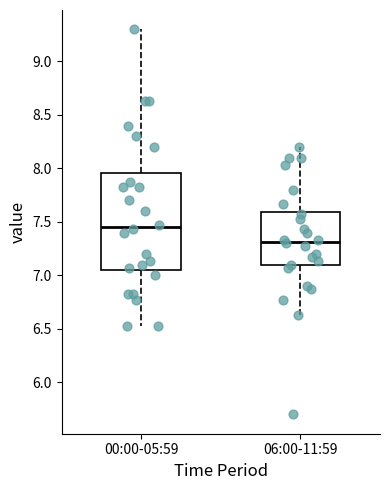

Which box's median line is the highest?

00:00-05:59